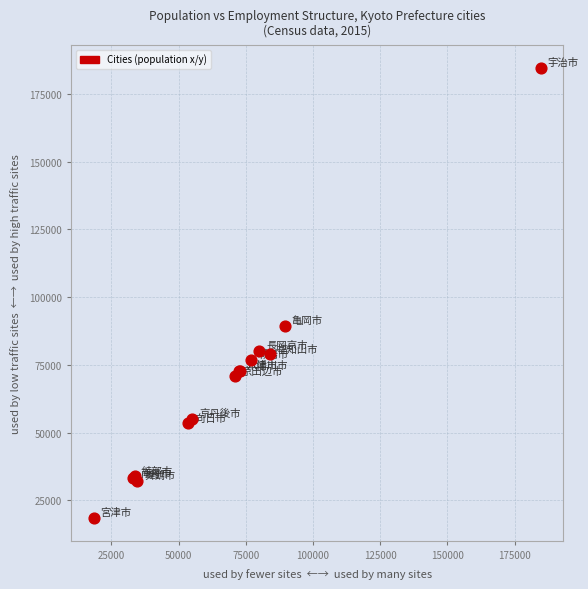

What Y value in the scatter plot is closest to 101552?

89479